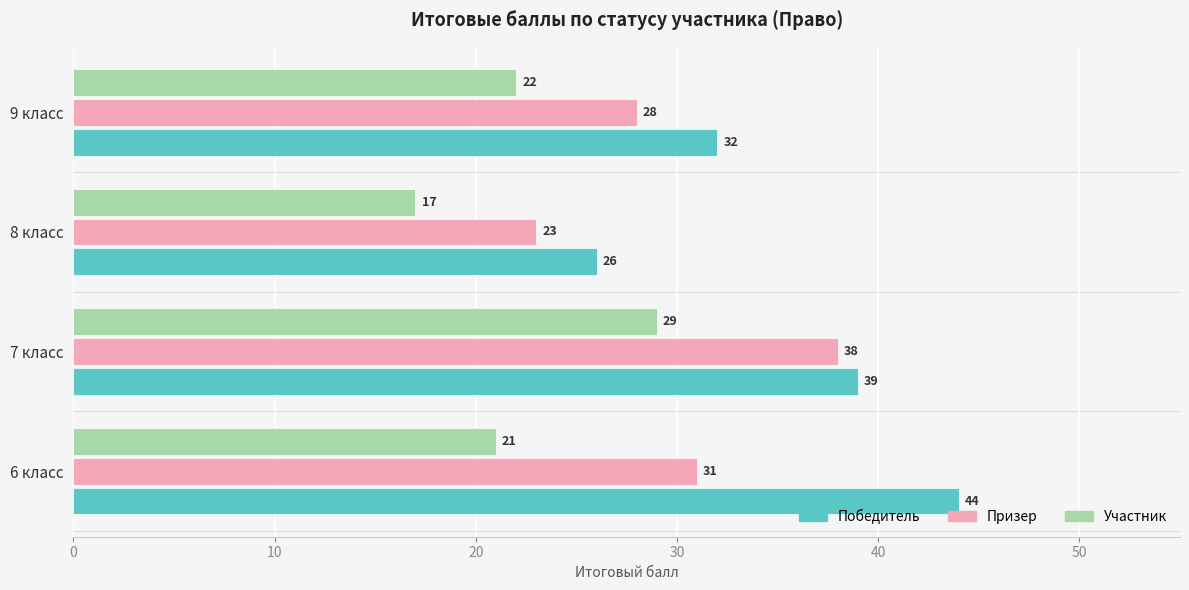

How many distinct data groups are displayed?

3